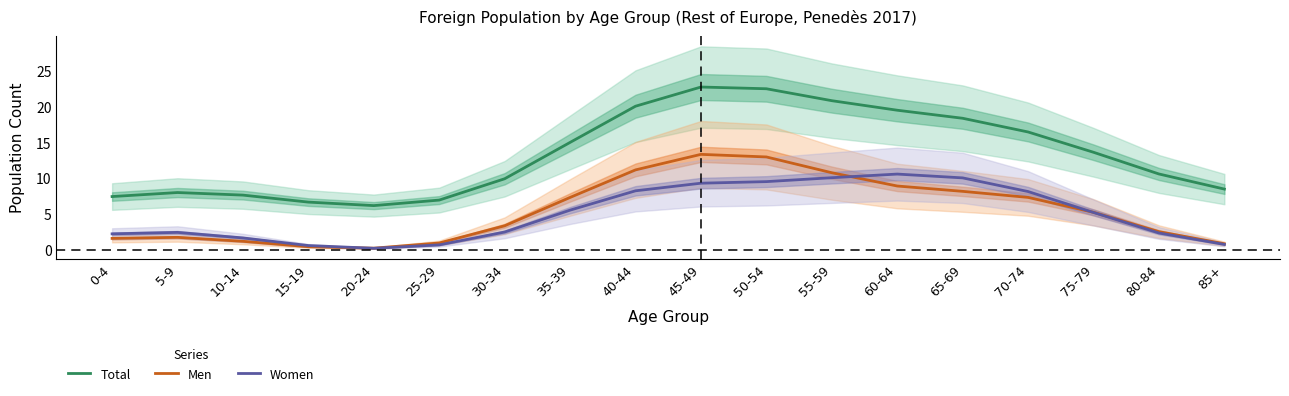

What is the highest value of the Women series?

10.6